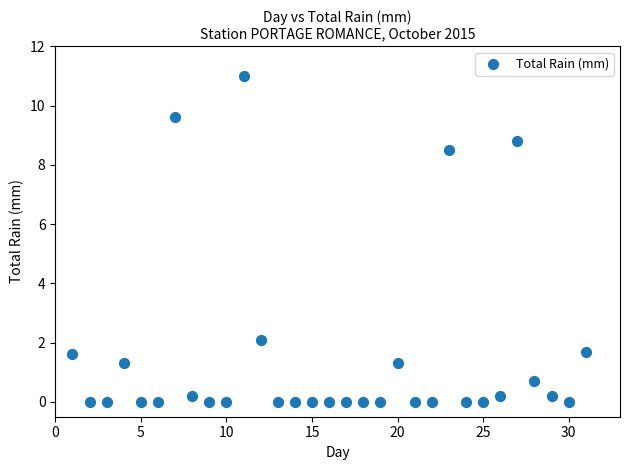

What is the range of Y values (max minus min)?

11.0